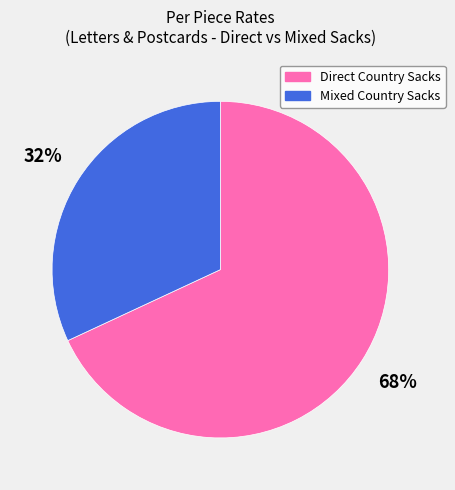

Between Mixed Country Sacks and Direct Country Sacks, which is larger?

Direct Country Sacks